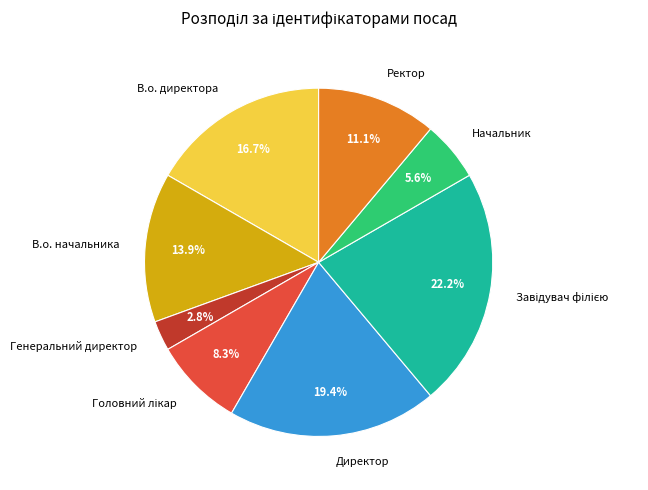

Is В.о. директора the majority of the pie?

No